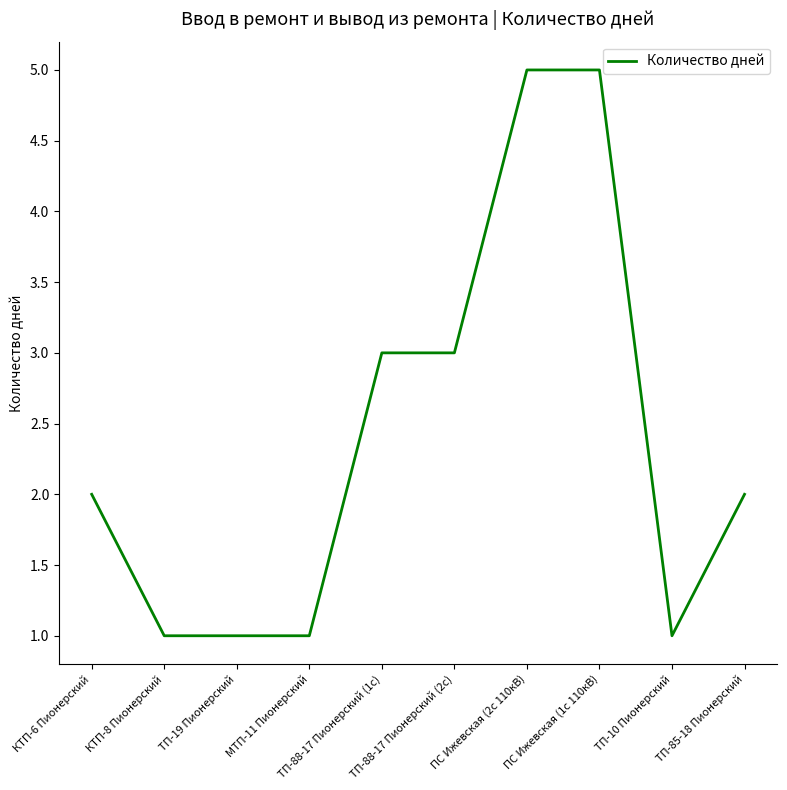

How many categories are shown in the chart?

10